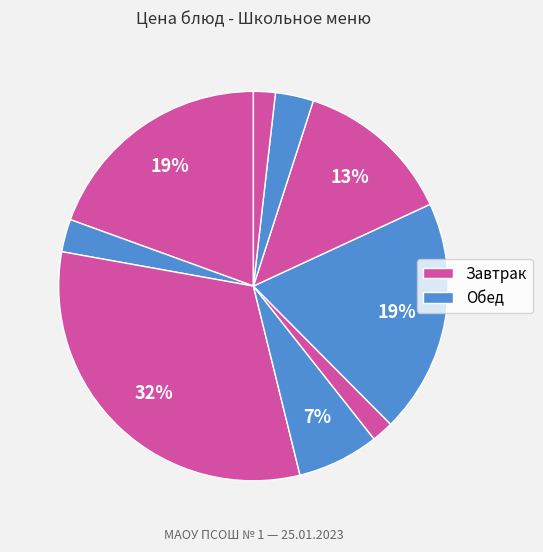

How many slices are in this pie chart?

9